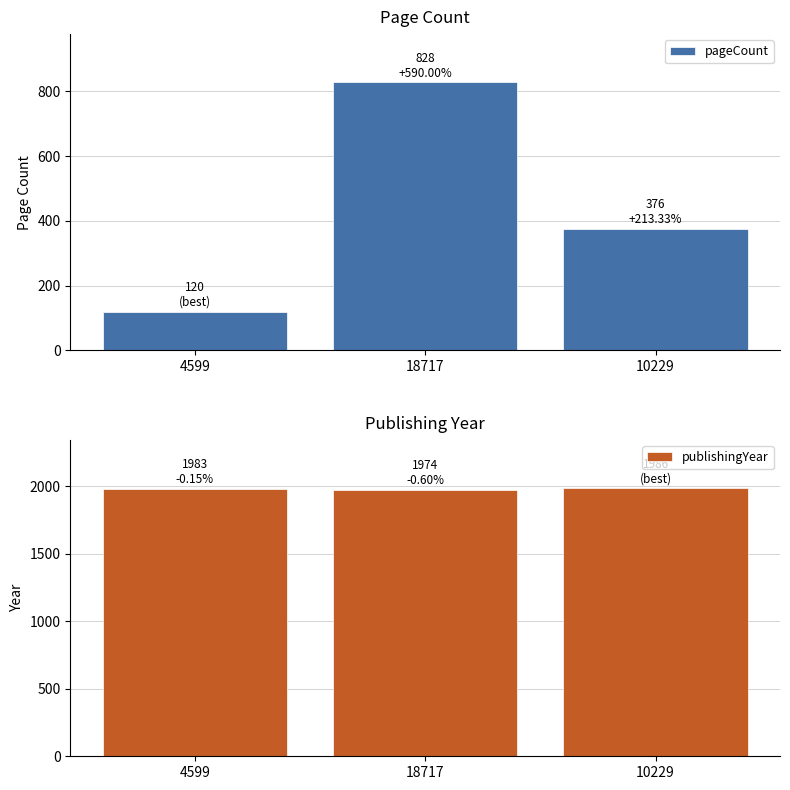

Reading right to left, transcribe all the data shown in this chart.

pageCount: 10229=376	18717=828	4599=120
publishingYear: 10229=1986	18717=1974	4599=1983